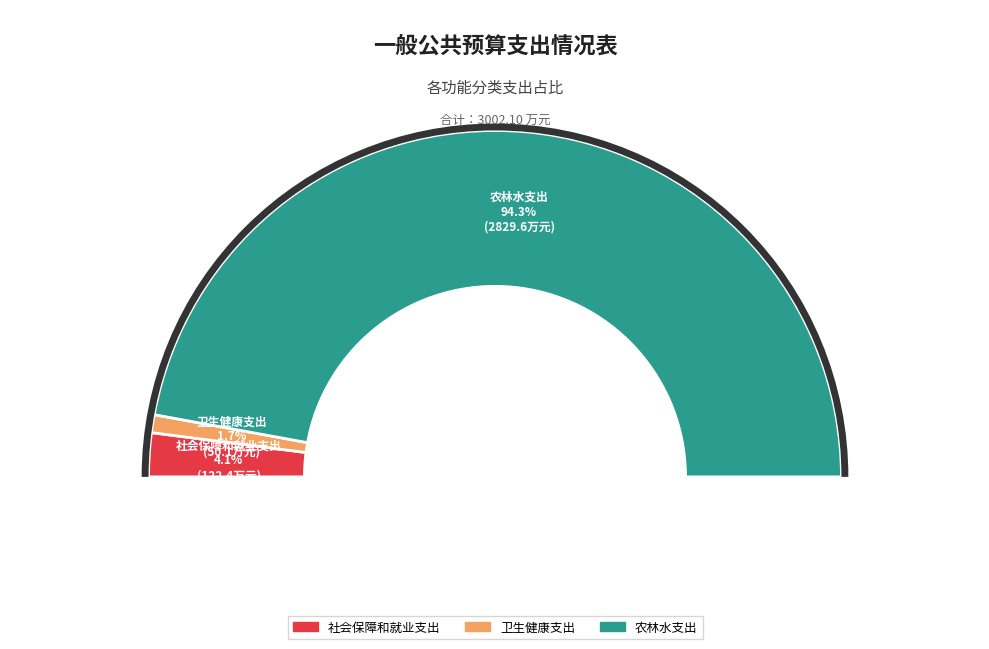

What is the ratio of the value at 社会保障和就业支出 to the value at 卫生健康支出?

2.4